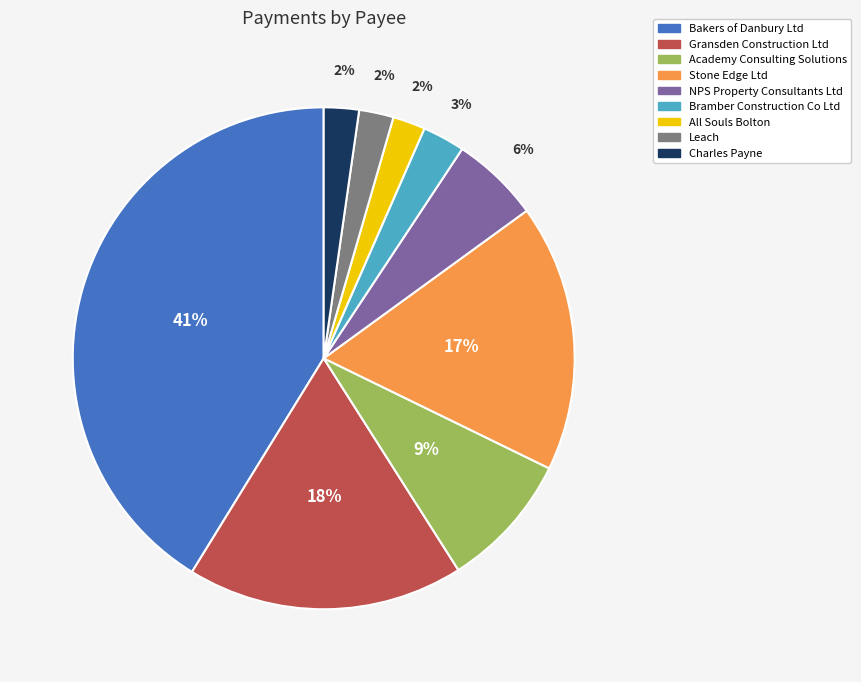

Count the number of slices in the pie.

9